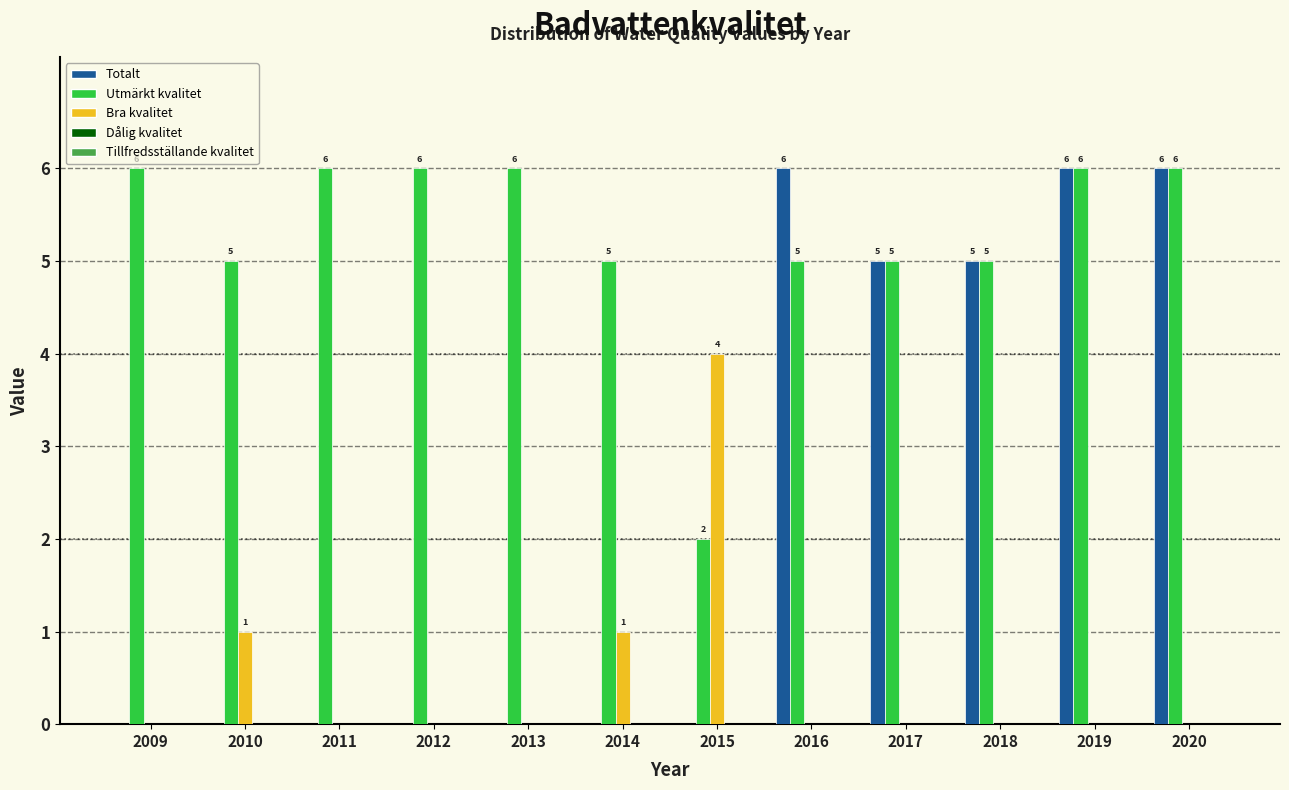

What is the total value across all series at 2015?

6